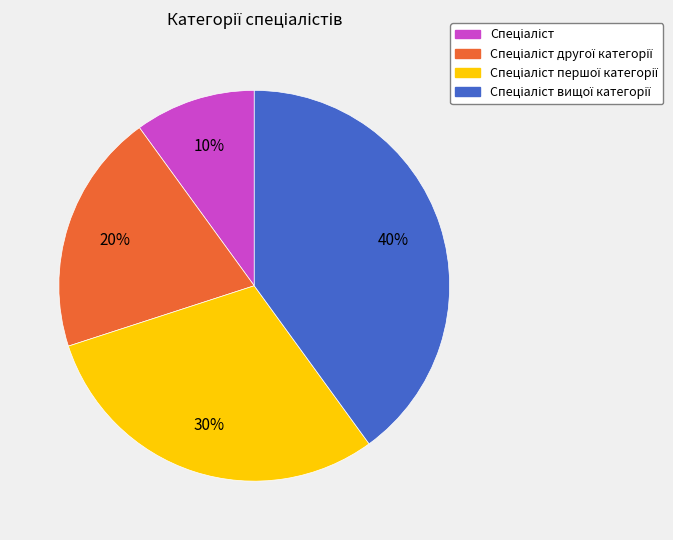

Is there a majority slice in this chart?

No